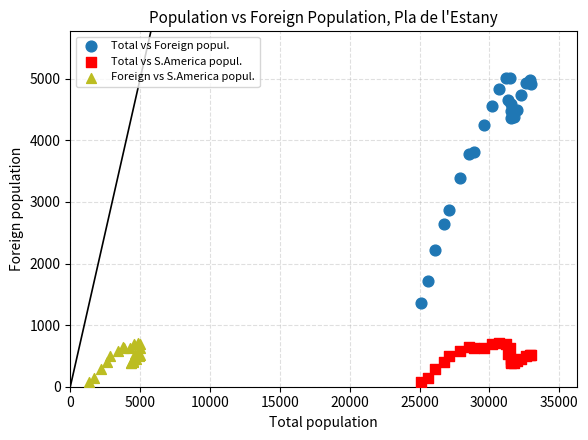

What are all the series names shown in the legend?

Total vs Foreign popul., Total vs S.America popul., Foreign vs S.America popul.